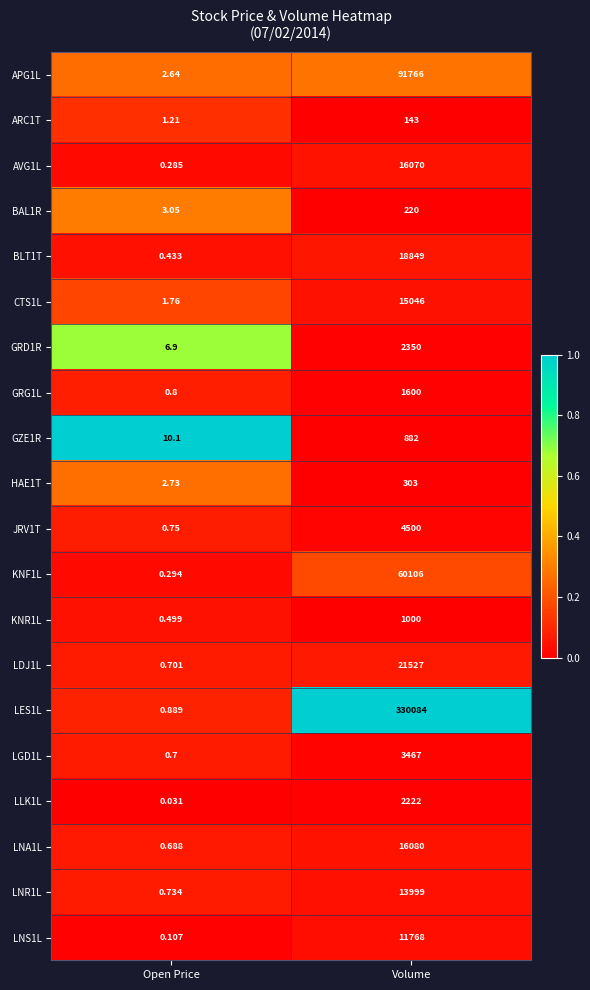

List the series in order of their peak value, lowest first.

ARC1T, BAL1R, HAE1T, GZE1R, KNR1L, GRG1L, LLK1L, GRD1R, LGD1L, JRV1T, LNS1L, LNR1L, CTS1L, AVG1L, LNA1L, BLT1T, LDJ1L, KNF1L, APG1L, LES1L